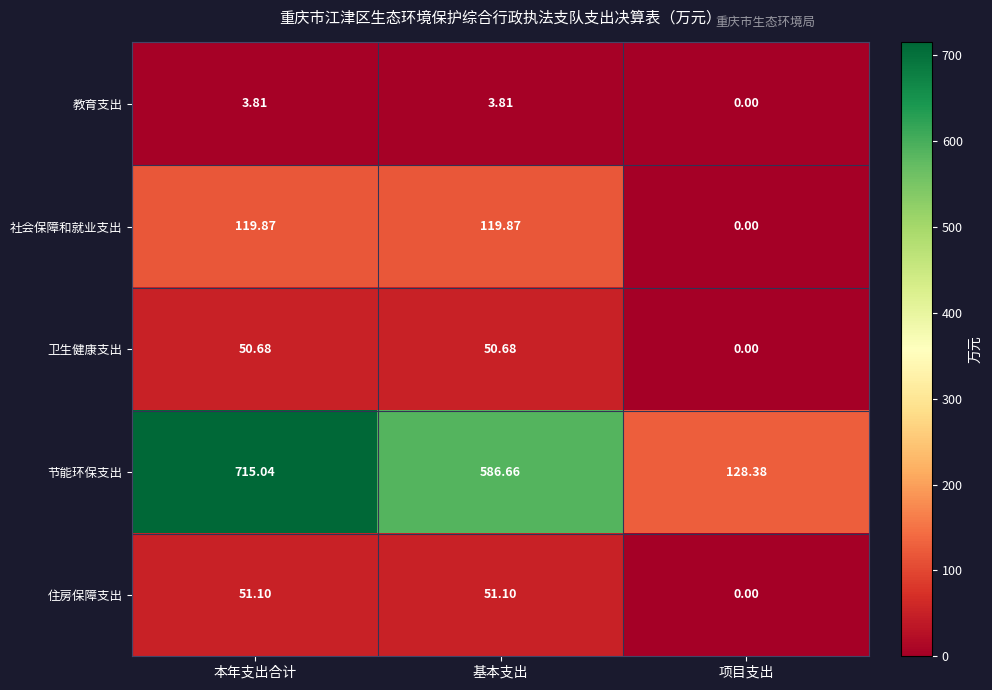

At which label does 卫生健康支出 first exceed 50?

本年支出合计